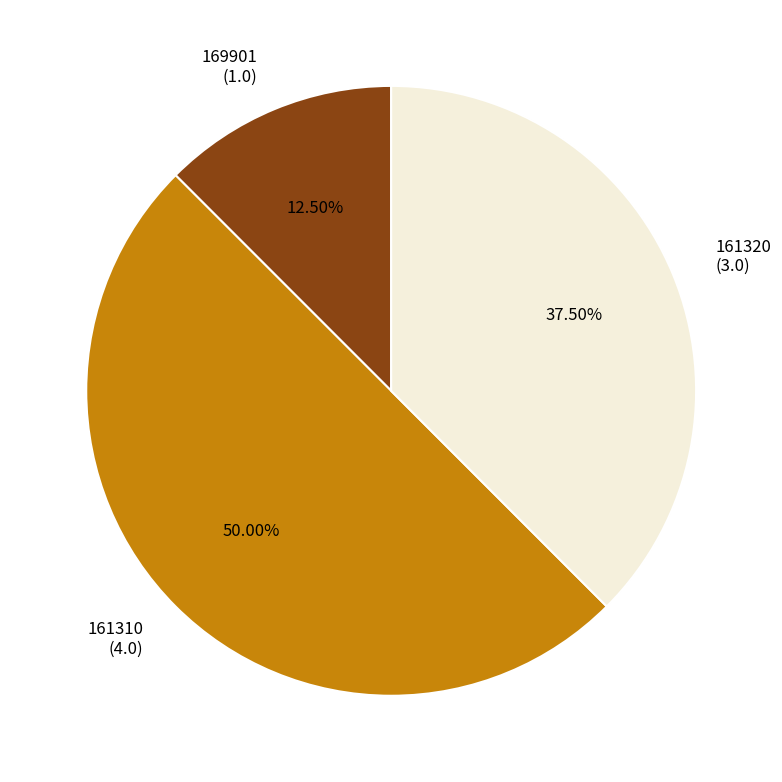

Rank the categories by value from lowest to highest.

169901, 161320, 161310